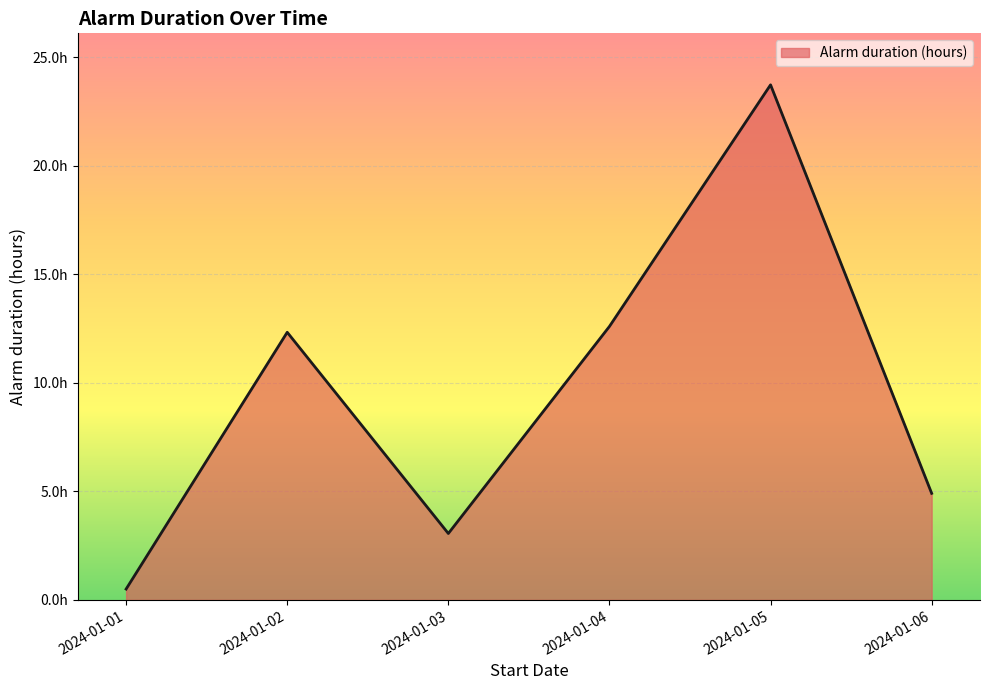

Does the chart have visible grid lines?

Yes